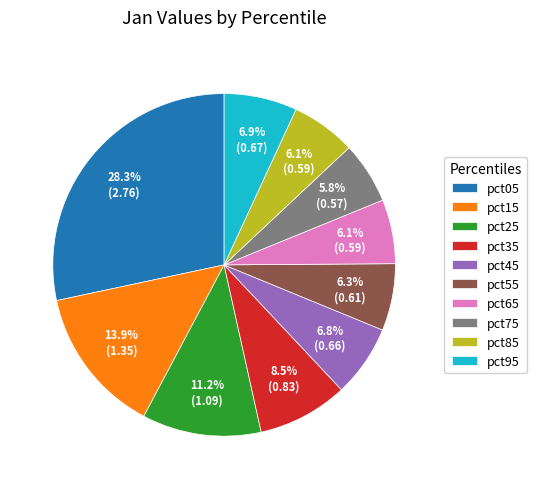

Between pct05 and pct55, which is larger?

pct05